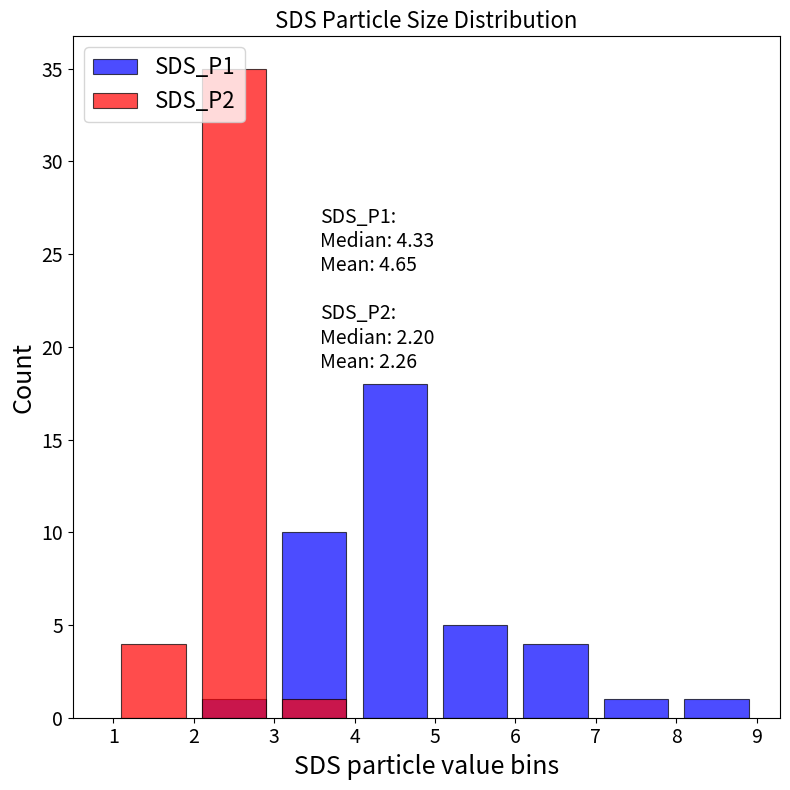

How many values in SDS_P1 are above zero?

7